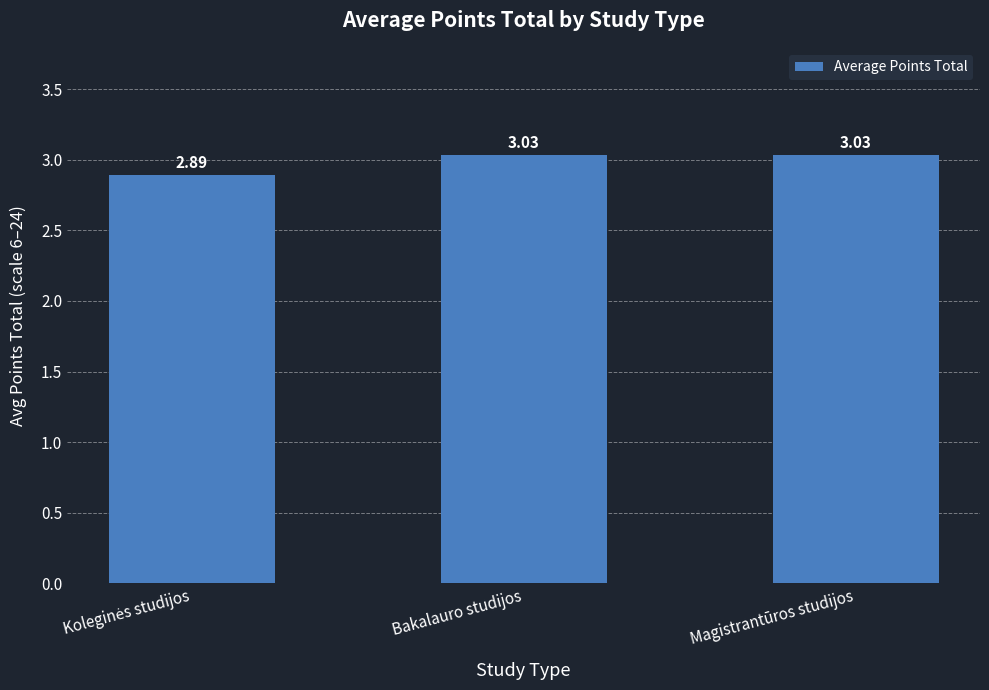

How many categories are shown in the chart?

3